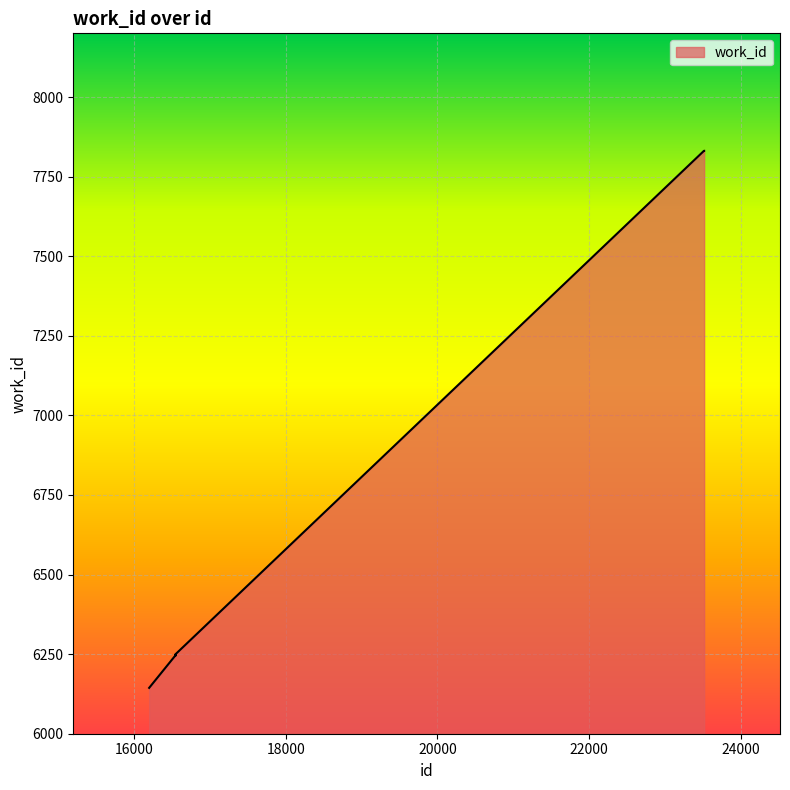

What is the difference between the maximum and minimum values?

1687